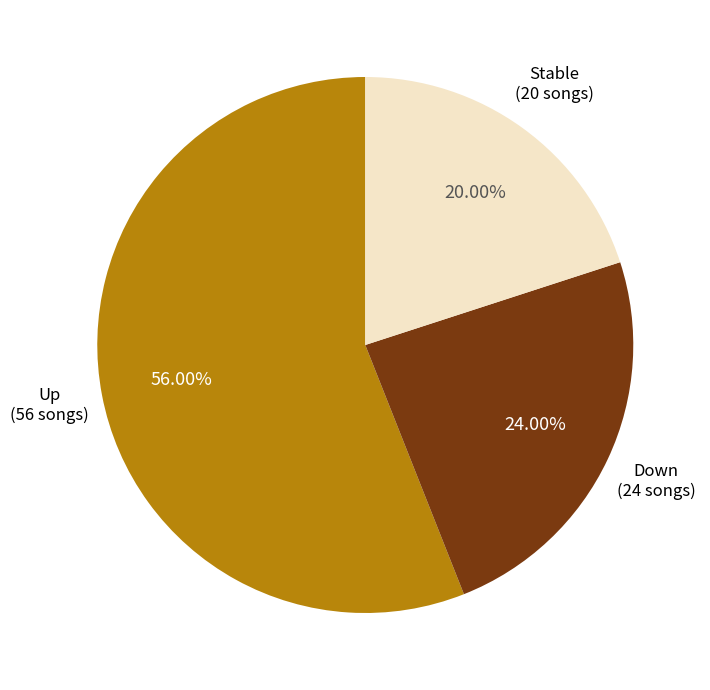

What is the ratio of the value at Up (56 songs) to the value at Stable (20 songs)?

2.8